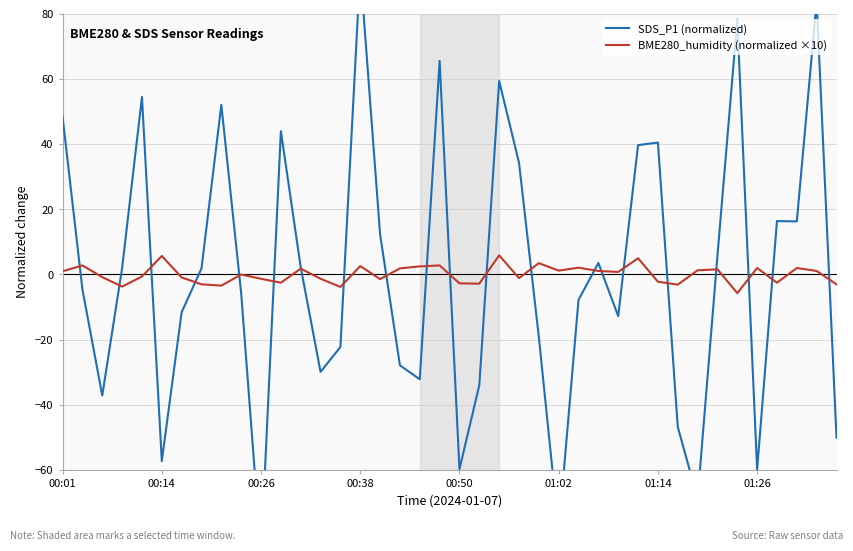

Is this an area chart (filled region under the line)?

No